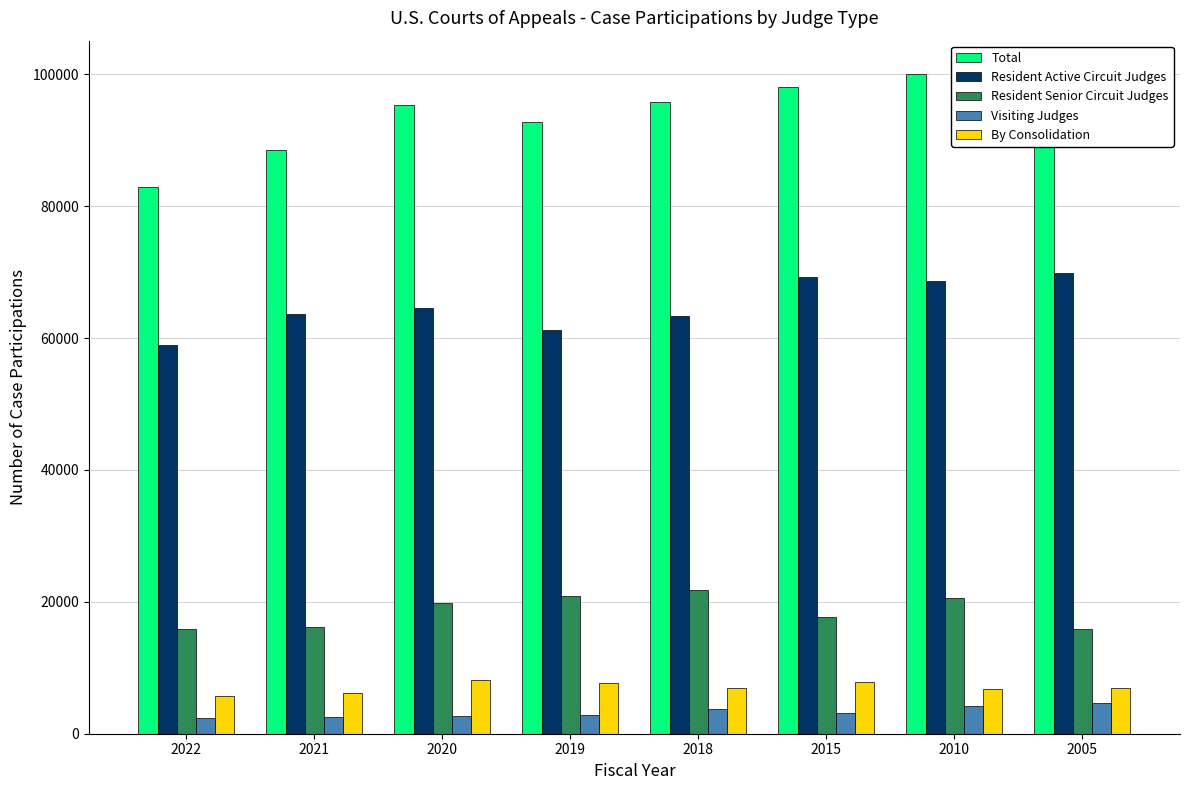

True or false: Total has a value of 95863 at 2018.

True